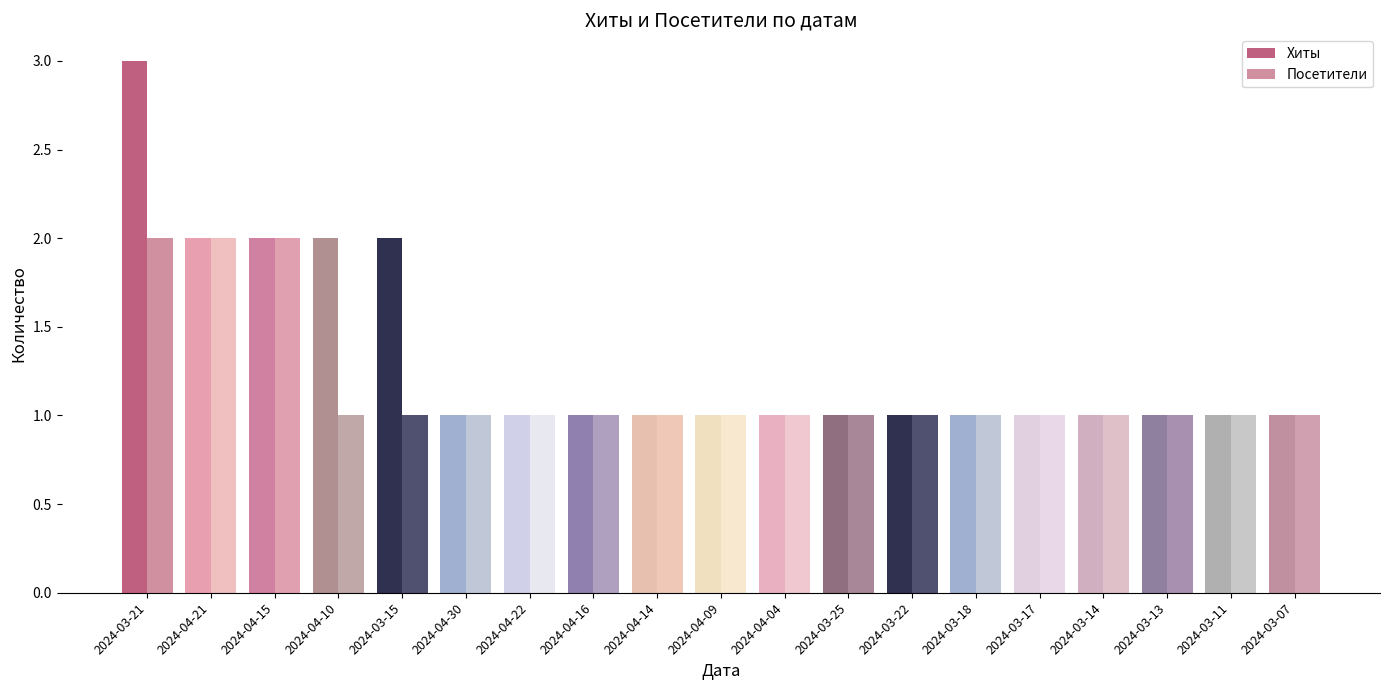

What is the difference between the Хиты values at 2024-03-18 and 2024-04-15?

1